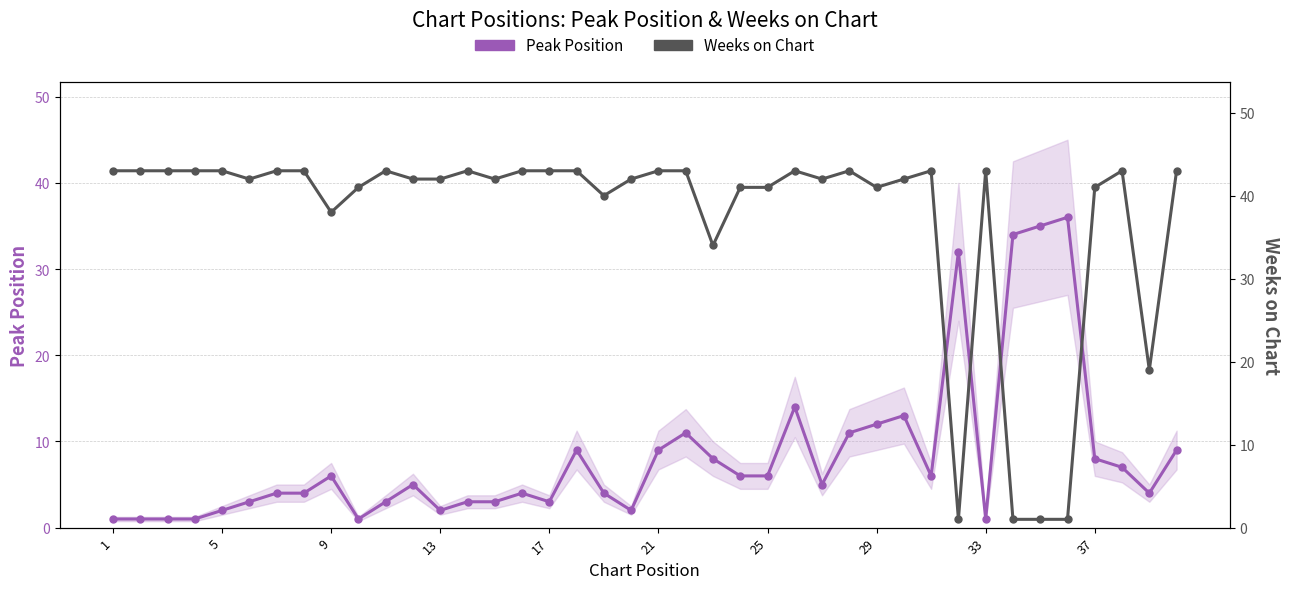

What is the lowest value of the Peak Position series?

1